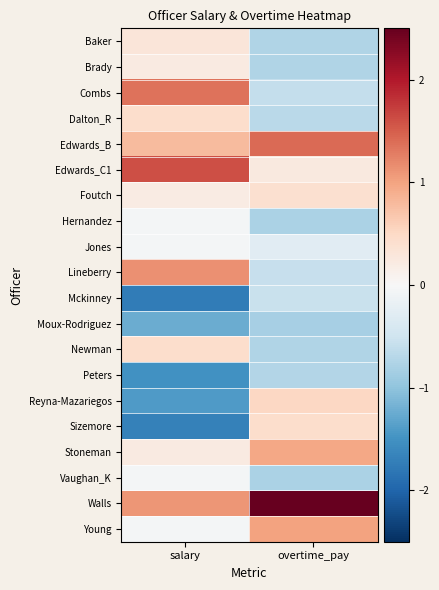

Reading right to left, transcribe all the data shown in this chart.

Baker: overtime_pay=-0.7	salary=0.3
Brady: overtime_pay=-0.7	salary=0.2
Combs: overtime_pay=-0.6	salary=1.3
Dalton_R: overtime_pay=-0.7	salary=0.4
Edwards_B: overtime_pay=1.4	salary=0.8
Edwards_C1: overtime_pay=0.2	salary=1.6
Foutch: overtime_pay=0.4	salary=0.2
Hernandez: overtime_pay=-0.8	salary=-0.1
Jones: overtime_pay=-0.3	salary=-0.1
Lineberry: overtime_pay=-0.6	salary=1.1
Mckinney: overtime_pay=-0.6	salary=-1.8
Moux-Rodriguez: overtime_pay=-0.8	salary=-1.2
Newman: overtime_pay=-0.7	salary=0.4
Peters: overtime_pay=-0.7	salary=-1.5
Reyna-Mazariegos: overtime_pay=0.5	salary=-1.4
Sizemore: overtime_pay=0.4	salary=-1.7
Stoneman: overtime_pay=1.0	salary=0.2
Vaughan_K: overtime_pay=-0.8	salary=-0.1
Walls: overtime_pay=3.1	salary=1.1
Young: overtime_pay=1.0	salary=-0.1